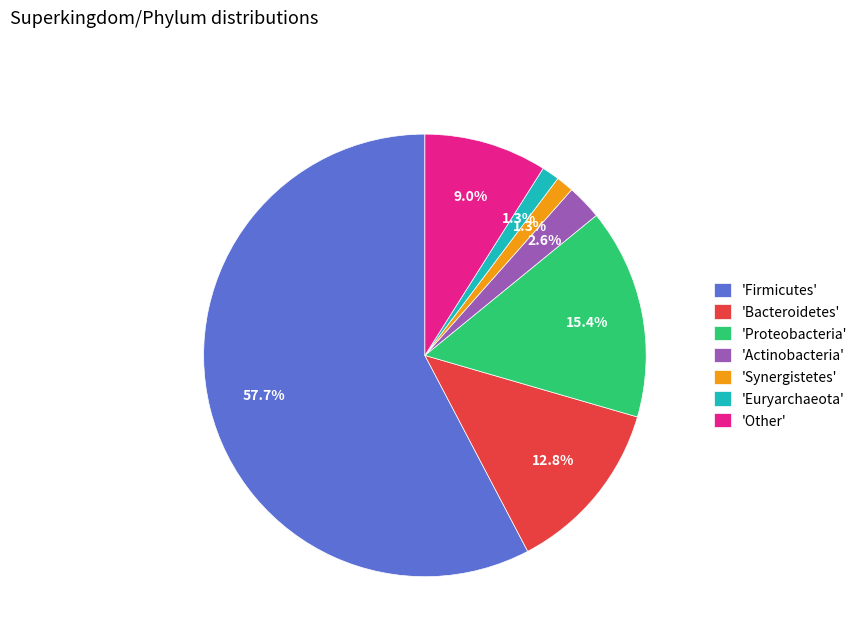

Count the number of slices in the pie.

7